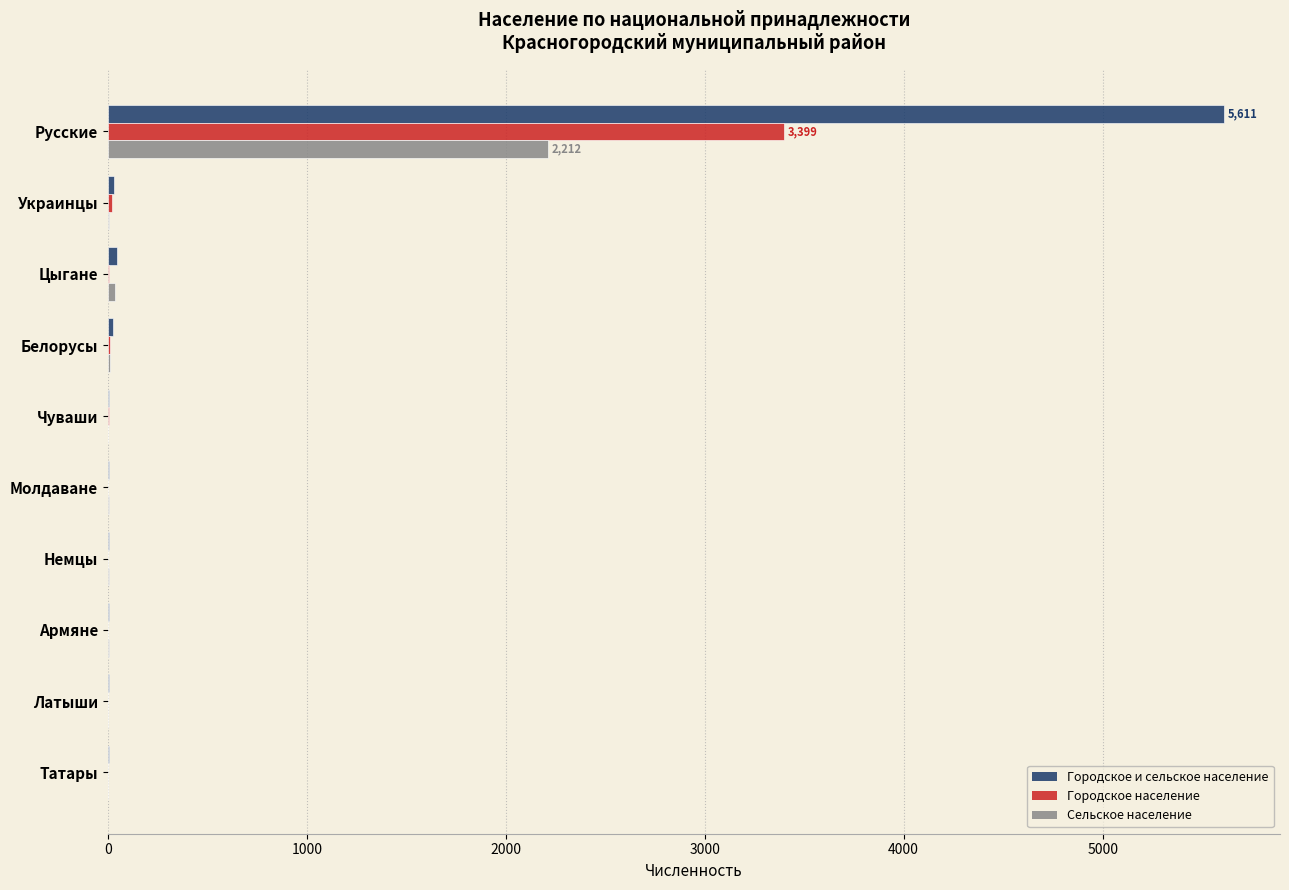

At which category is the sum across all series the highest?

Русские